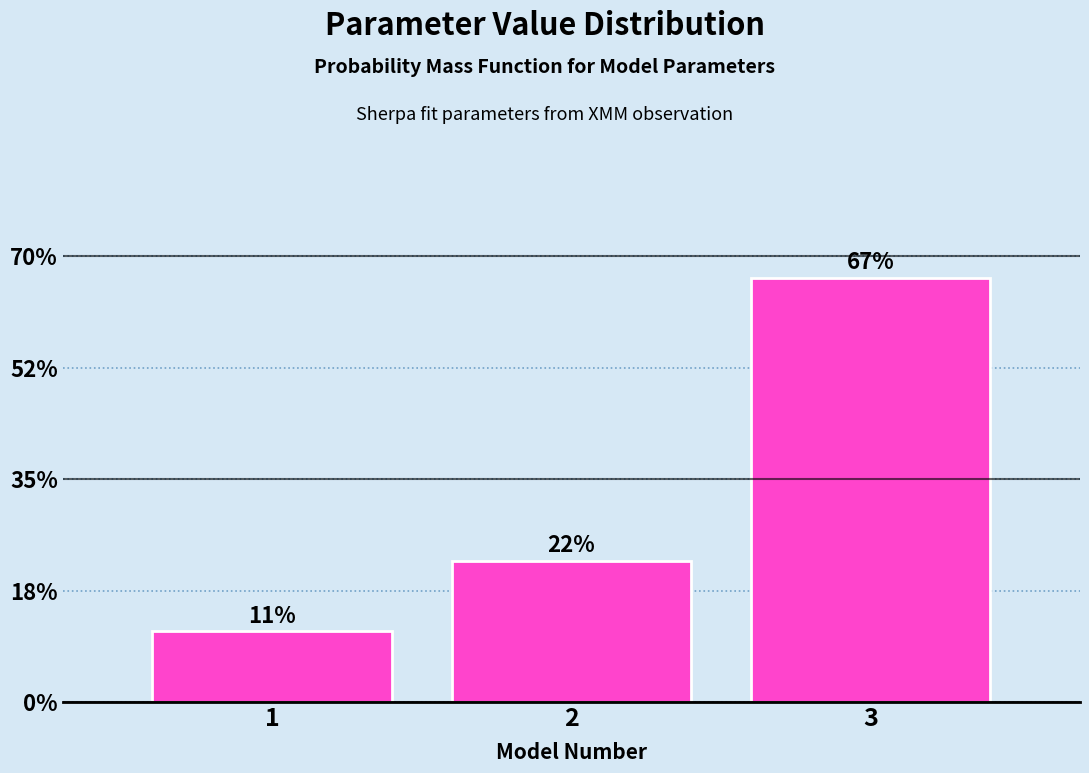

Does the chart contain any negative values?

No